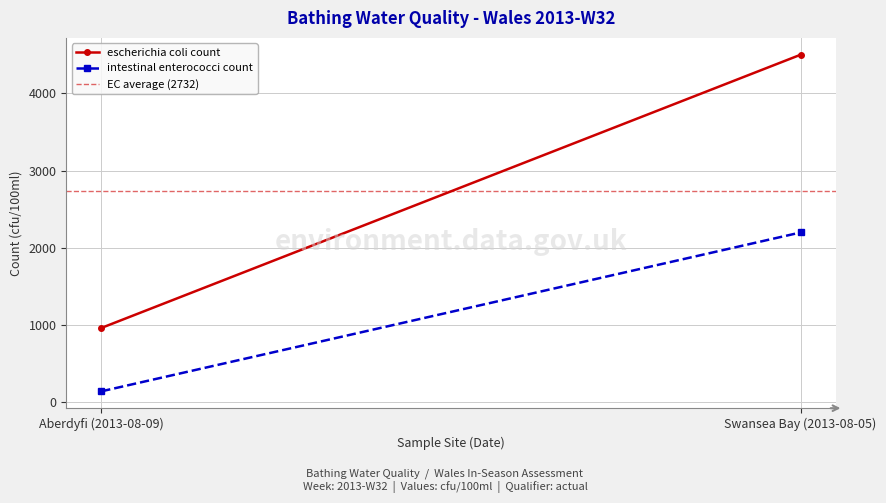

How many data points in intestinal enterococci count are less than 2200?

1